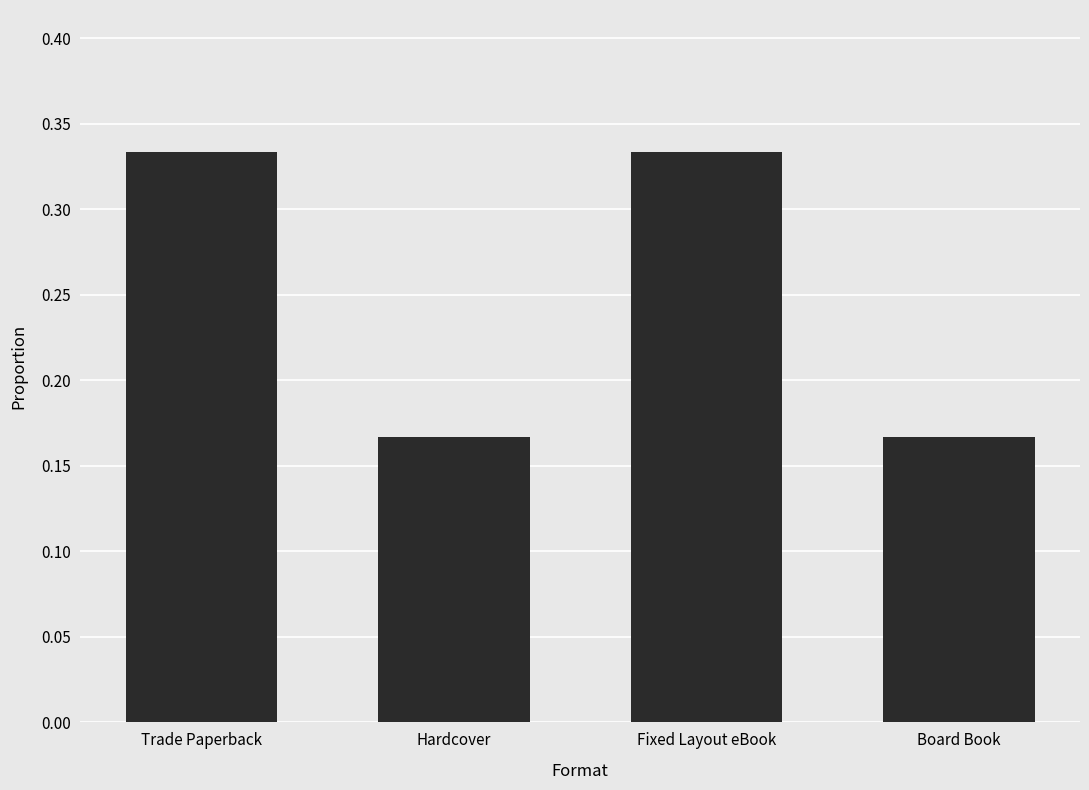

What is the sum of the values at Trade Paperback and Hardcover?

0.5